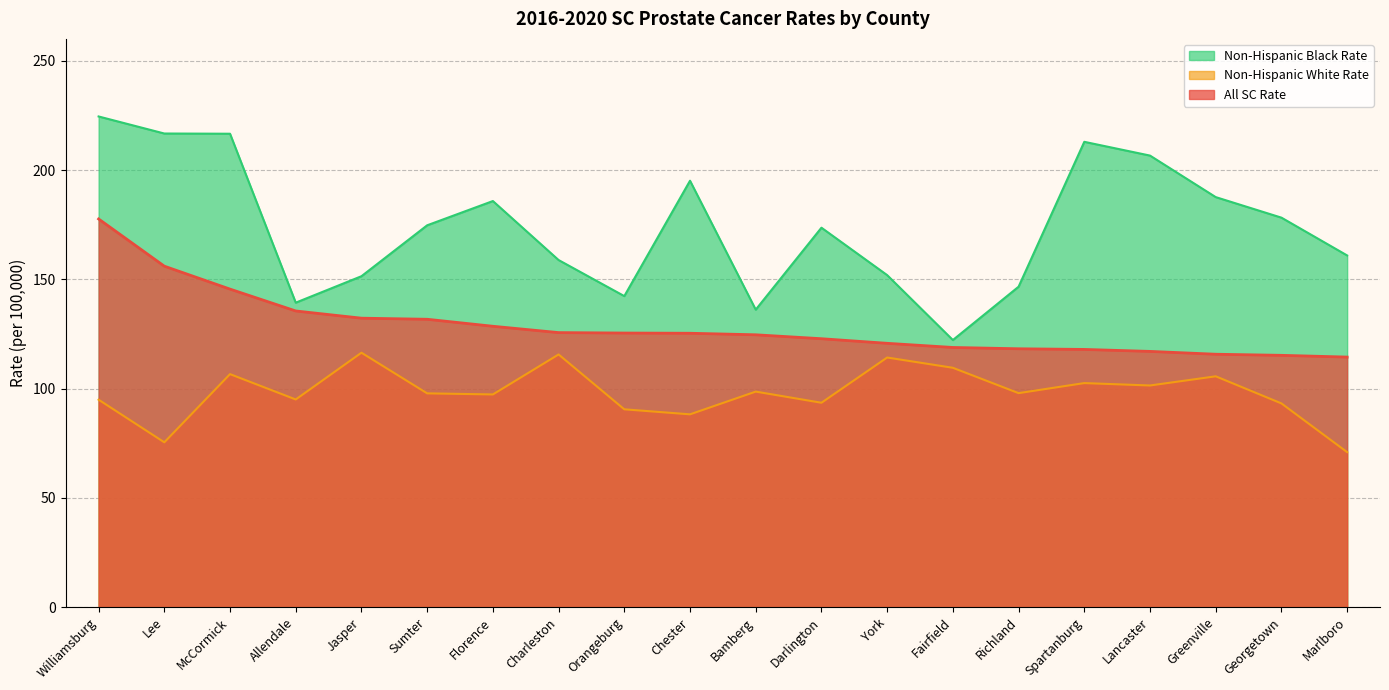

How many data points does each series have?

20